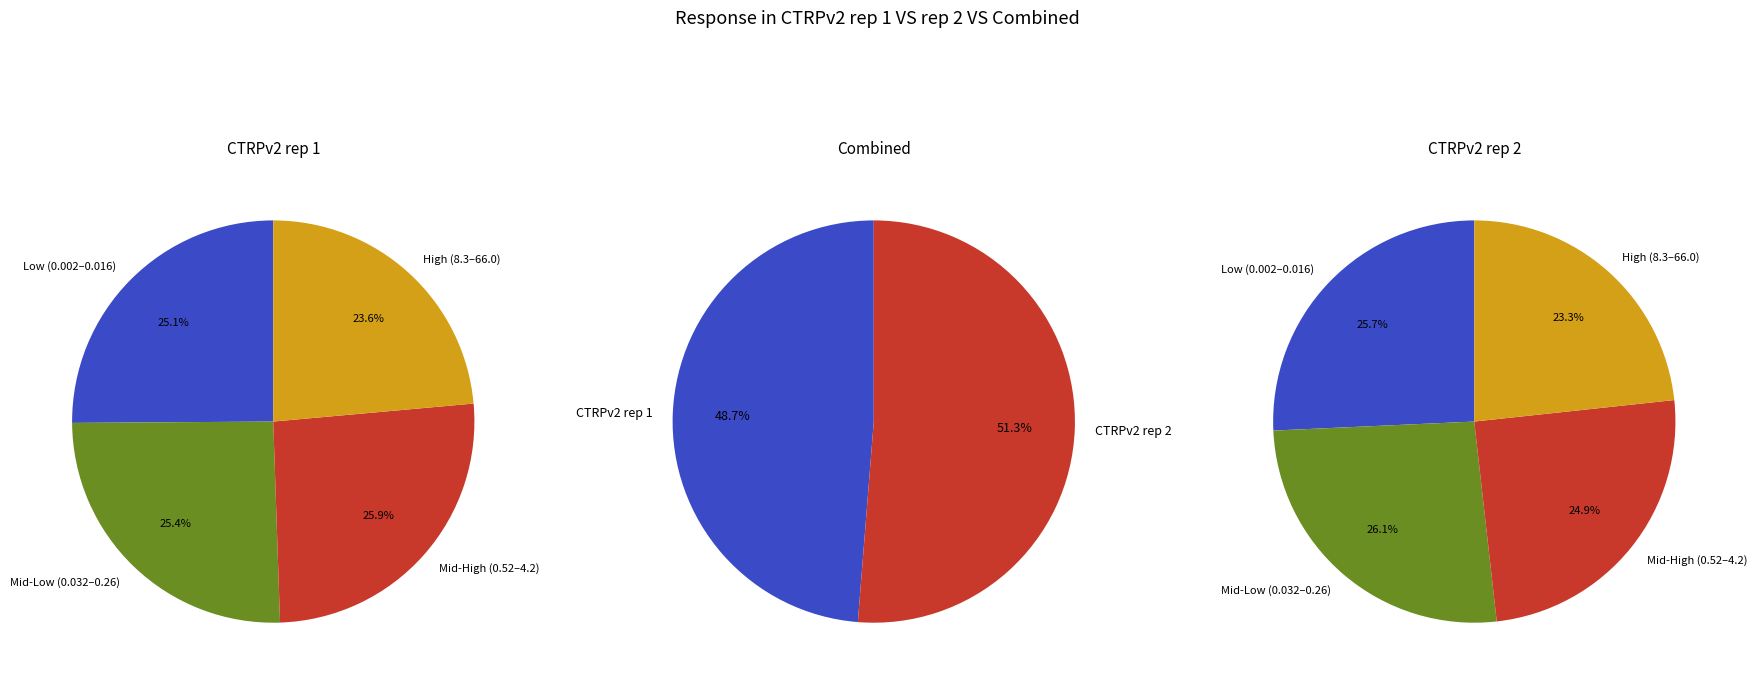

Is it true that 11 is 1% of the pie?

False